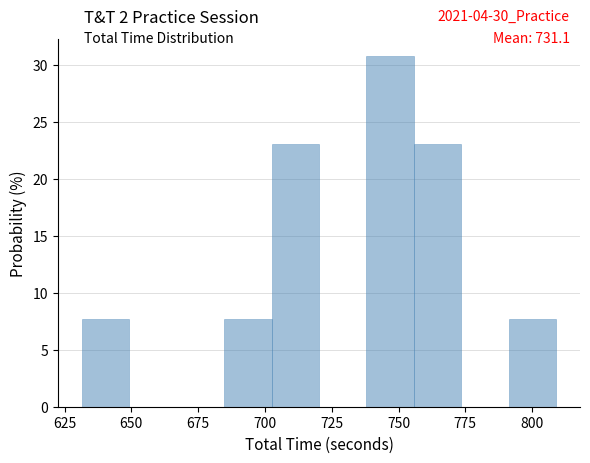

Read against the x-axis, roughly where is the centre of the tallest bar?

745